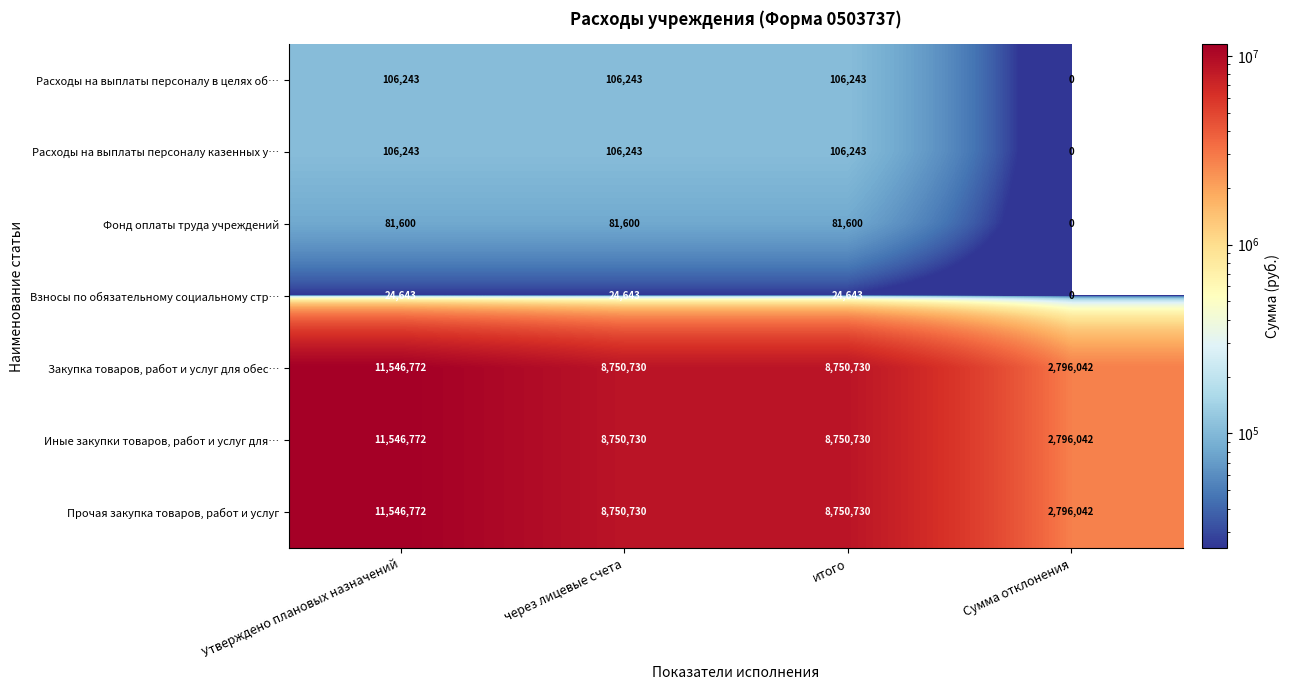

What is the total value across all series at итого?

26570919